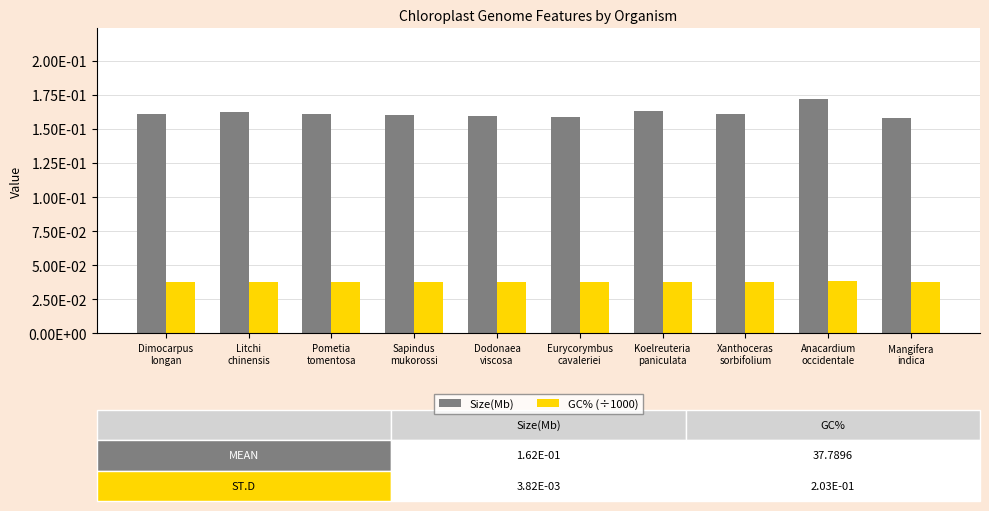

Does the chart contain stacked bars?

No